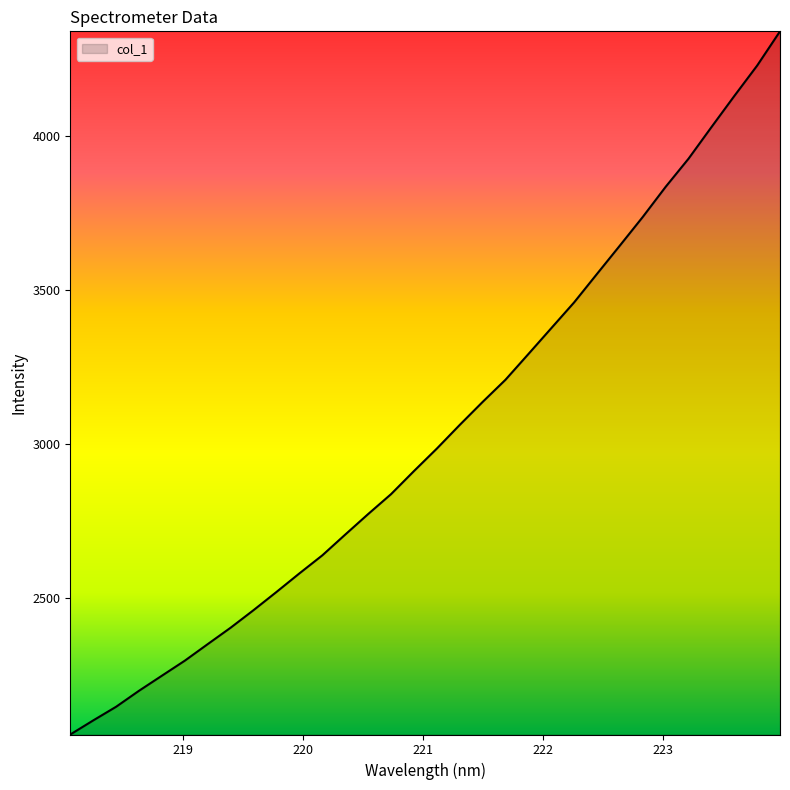

How many distinct data groups are displayed?

1